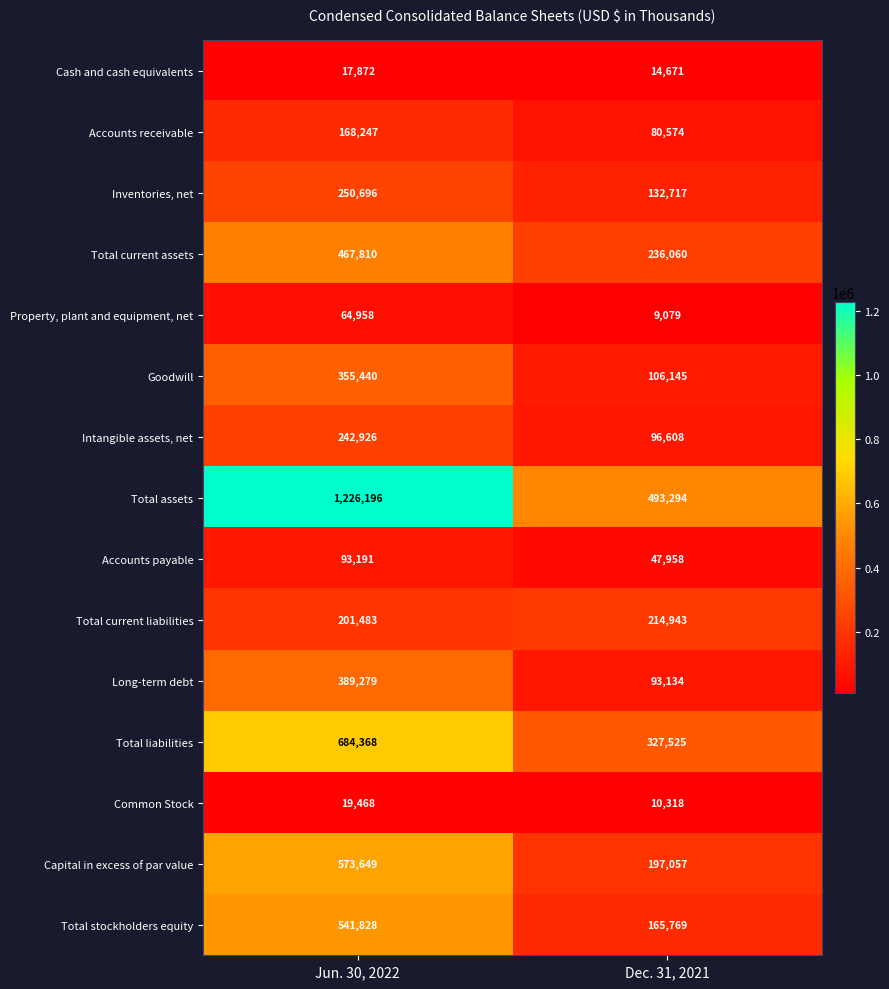

Read the Capital in excess of par value value at Dec. 31, 2021, to the nearest 50.

197050